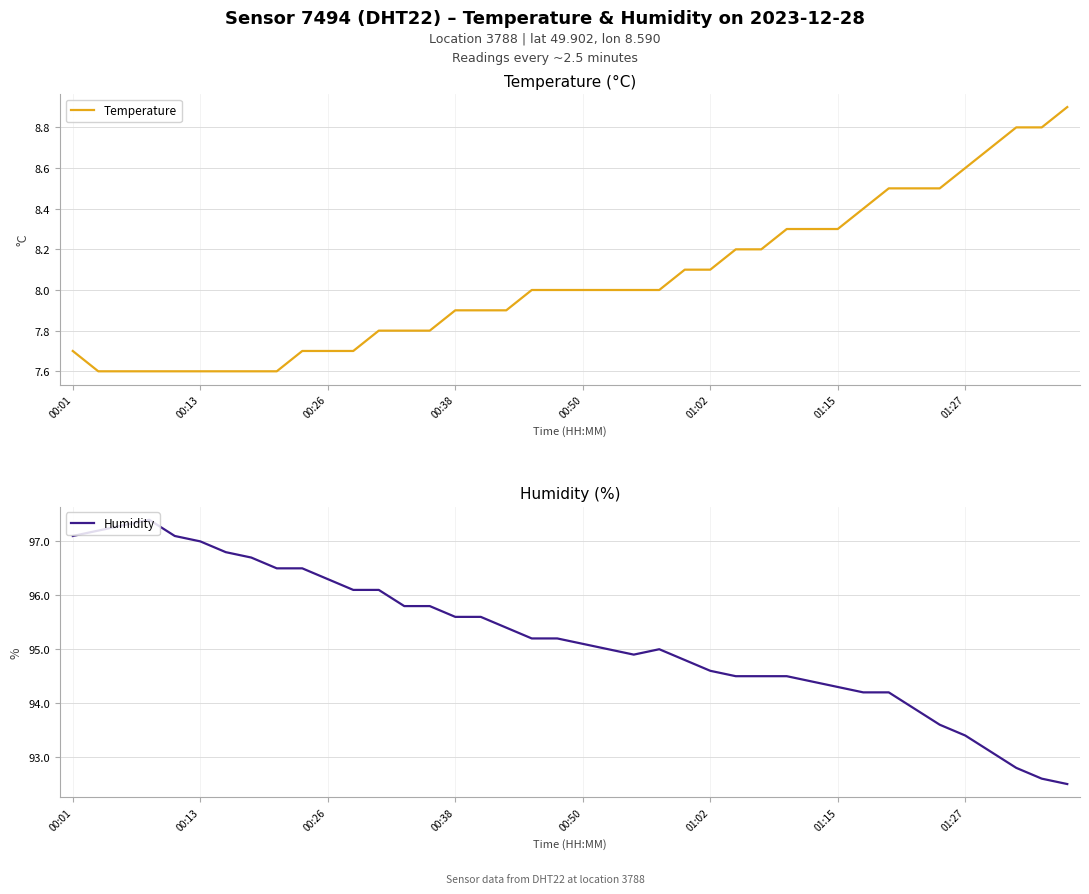

How many data points does each series have?

40